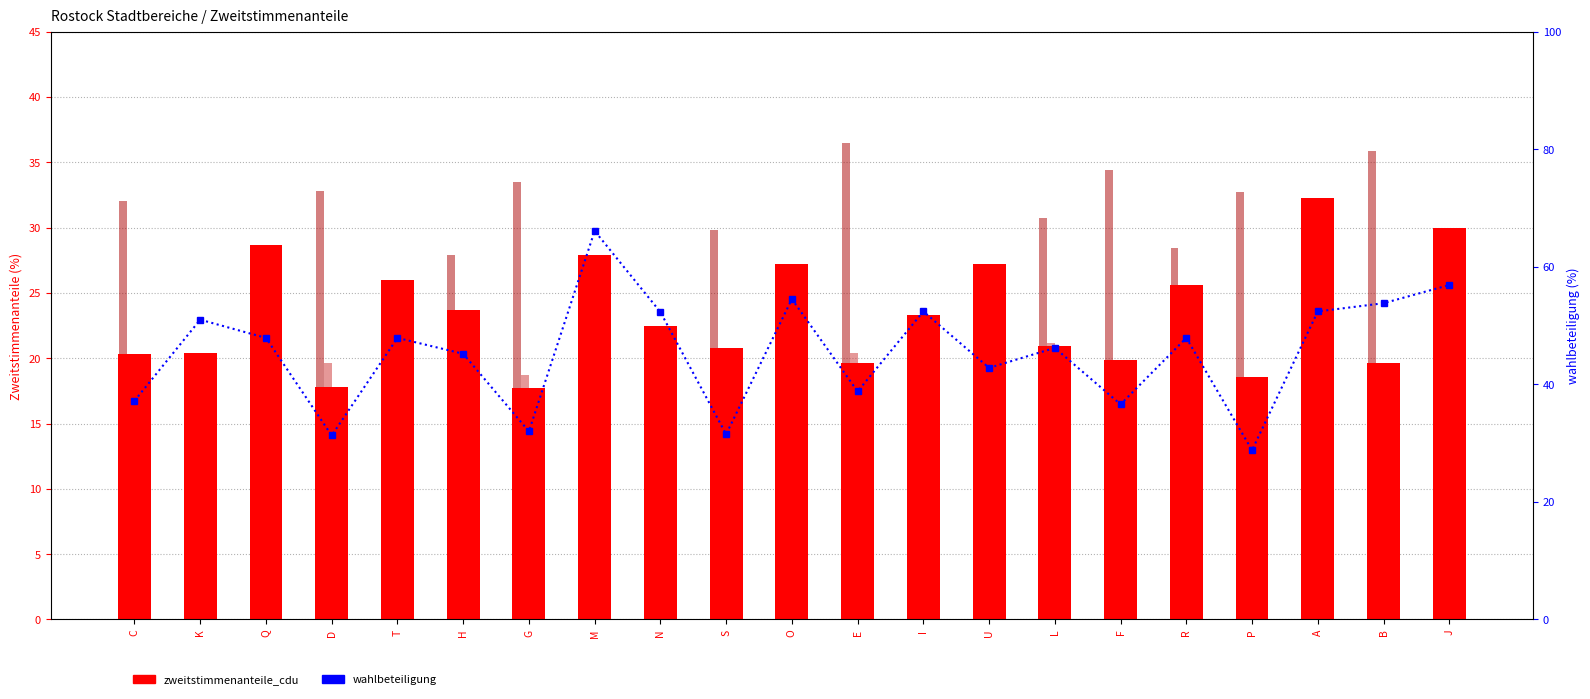

Reading left to right, transcribe all the data shown in this chart.

zweitstimmenanteile_cdu: 20.3	20.4	28.7	17.8	26.0	23.7	17.7	27.9	22.5	20.8	27.2	19.6	23.3	27.2	20.9	19.9	25.6	18.6	32.3	19.6	30.0
zweitstimmenanteile_die_linke: 32.0	17.9	27.9	32.8	21.5	27.9	33.5	23.7	19.8	29.8	24.6	36.5	21.9	21.0	30.7	34.4	28.4	32.7	20.6	35.9	21.9
zweitstimmenanteile_spd: 19.6	19.6	17.5	19.6	19.7	20.6	18.7	21.1	17.5	19.2	19.2	20.4	20.3	17.1	21.2	19.1	21.3	18.0	18.4	15.3	18.8
zweitstimmenanteile_gruene: 5.3	19.9	6.6	5.5	9.6	7.5	5.4	10.1	17.5	6.1	8.4	4.1	13.6	7.7	7.5	5.3	8.0	5.5	8.2	6.4	10.5
zweitstimmenanteile_fdp: 7.3	9.8	5.7	6.7	11.1	6.9	6.5	7.0	10.9	8.7	10.3	5.7	9.7	11.4	6.3	6.7	8.1	8.2	8.5	6.3	8.8
wahlbeteiligung: 37.2	51.0	47.9	31.3	47.9	45.2	32.0	66.1	52.3	31.5	54.5	38.8	52.4	42.8	46.2	36.6	47.9	28.8	52.4	53.8	56.9